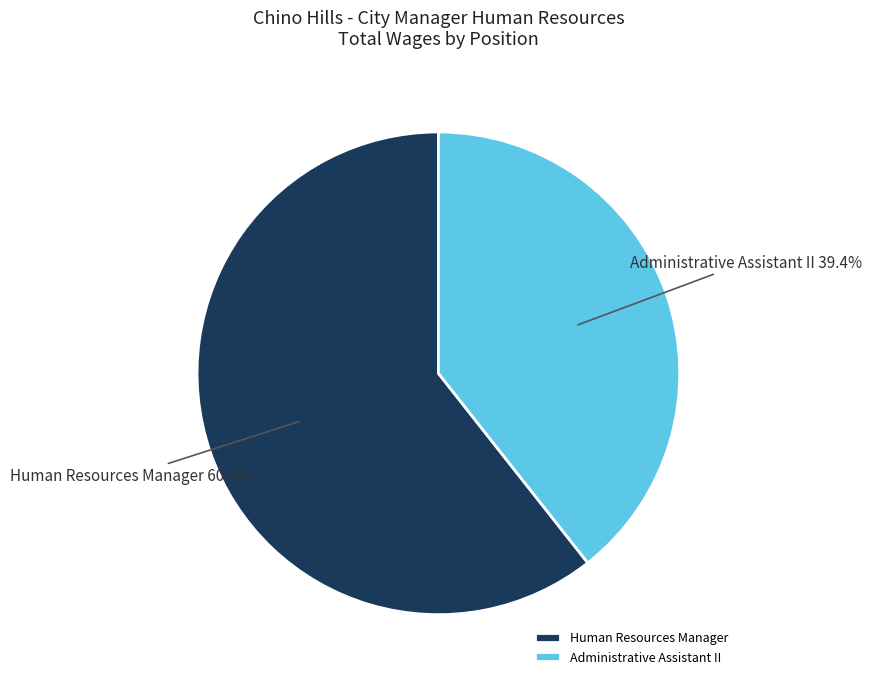

How many segments does this pie chart have?

2